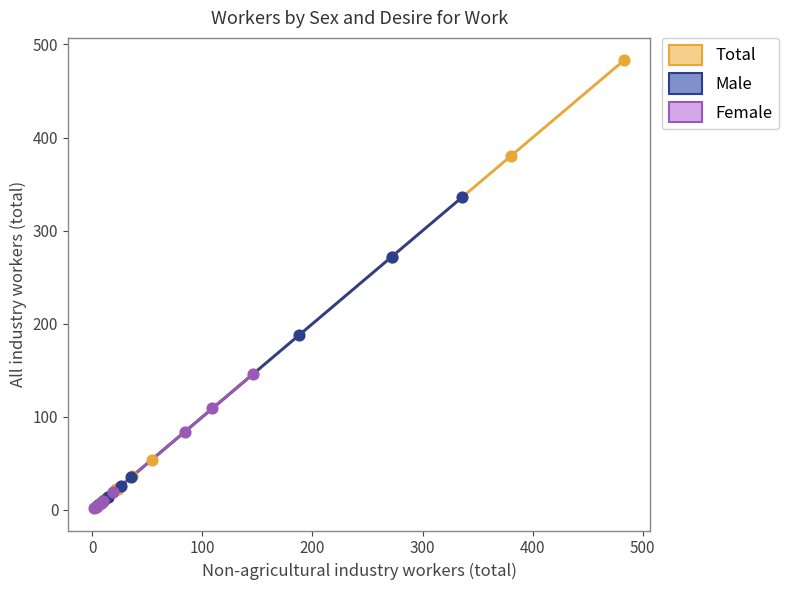

Which series has the widest spread of Y values?

Total